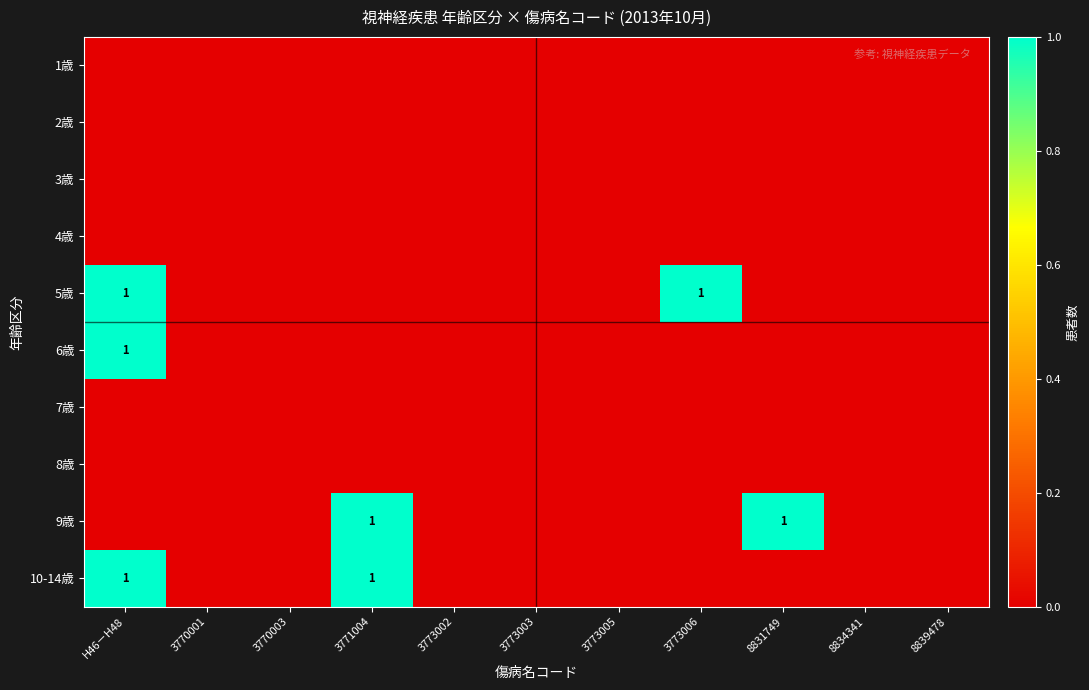

Between 3770003 and 8834341, which series saw the biggest shift?

1歳